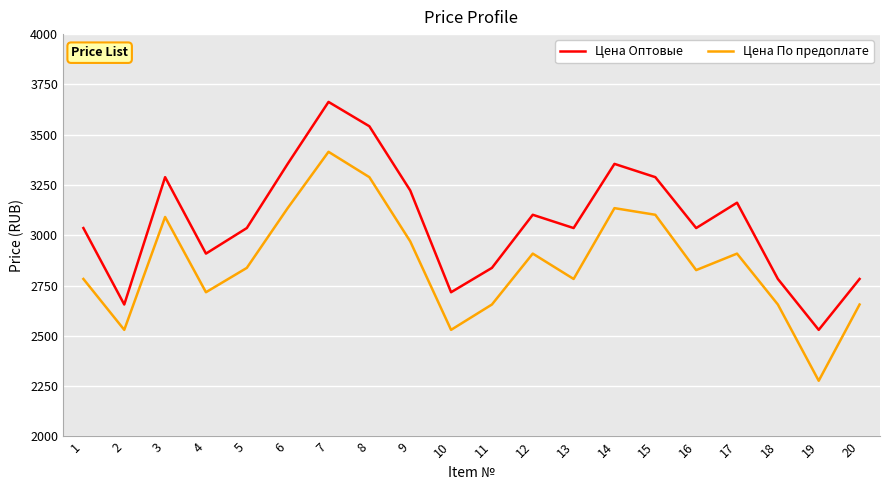

What is the difference between the Цена Оптовые values at 16 and 17?

126